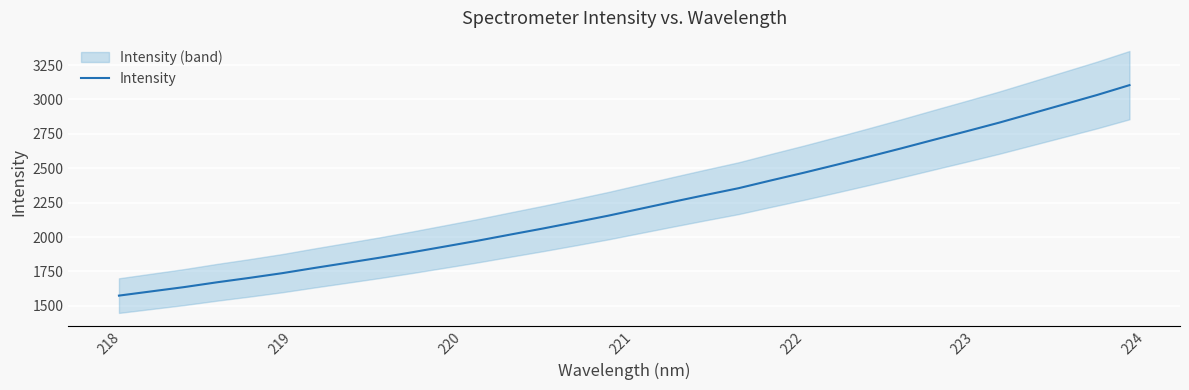

What is the maximum value for Intensity?

3104.4